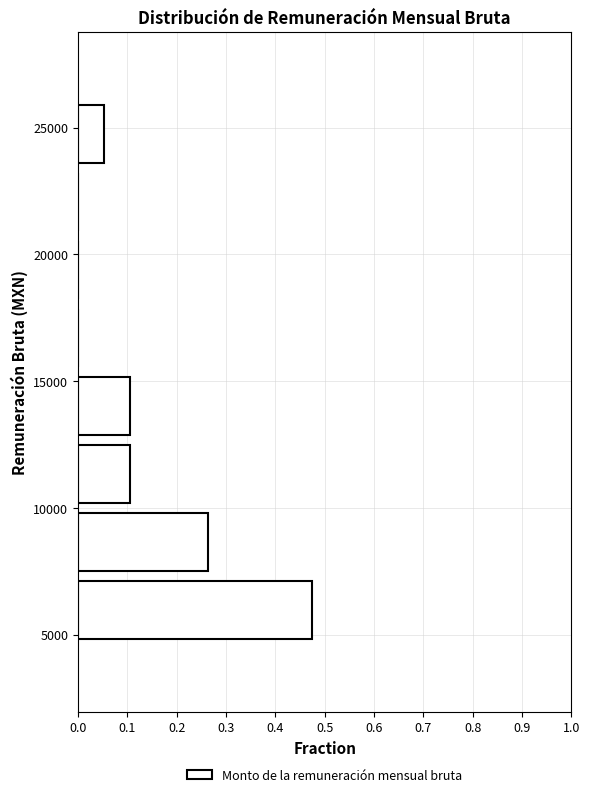

Over which range of the y-axis is the bar longest?

4500 to 7500